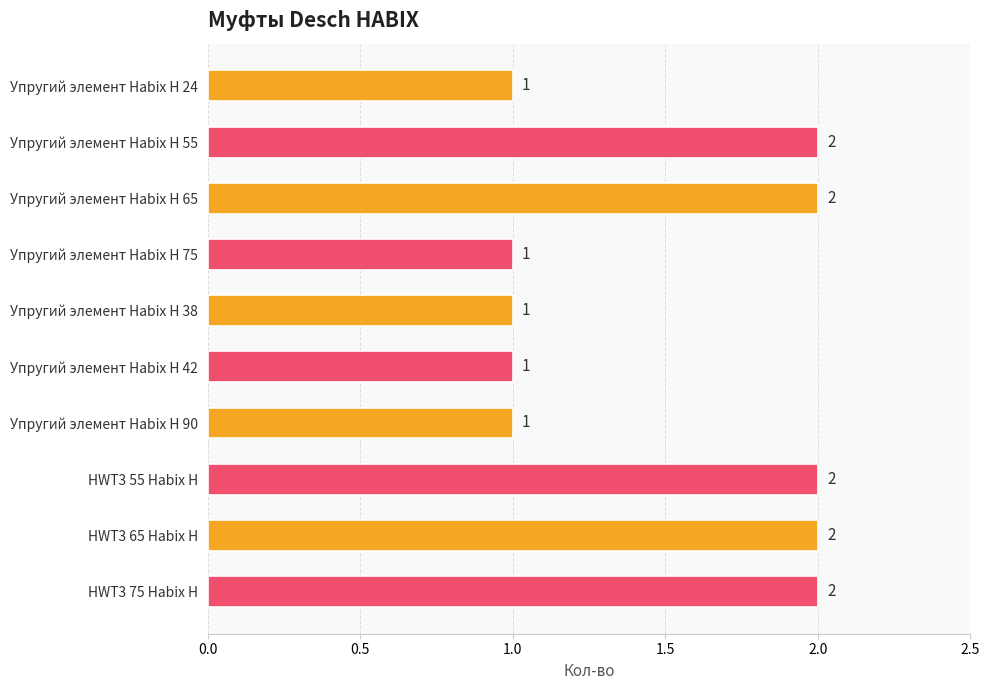

Reading top to bottom, list all the values displayed in this chart.

1	2	2	1	1	1	1	2	2	2